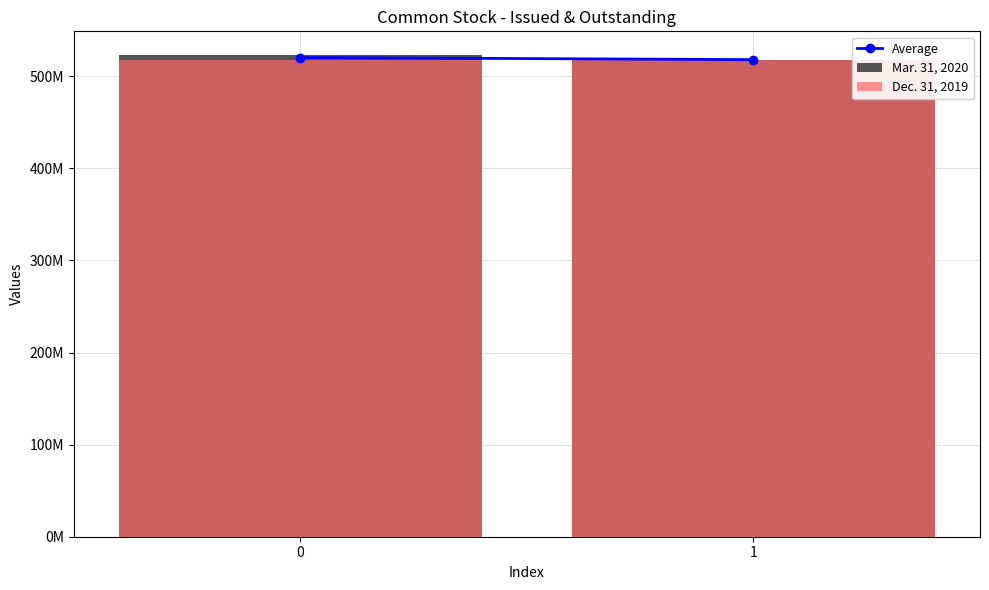

What are all the series names shown in the legend?

Average, Mar. 31, 2020, Dec. 31, 2019